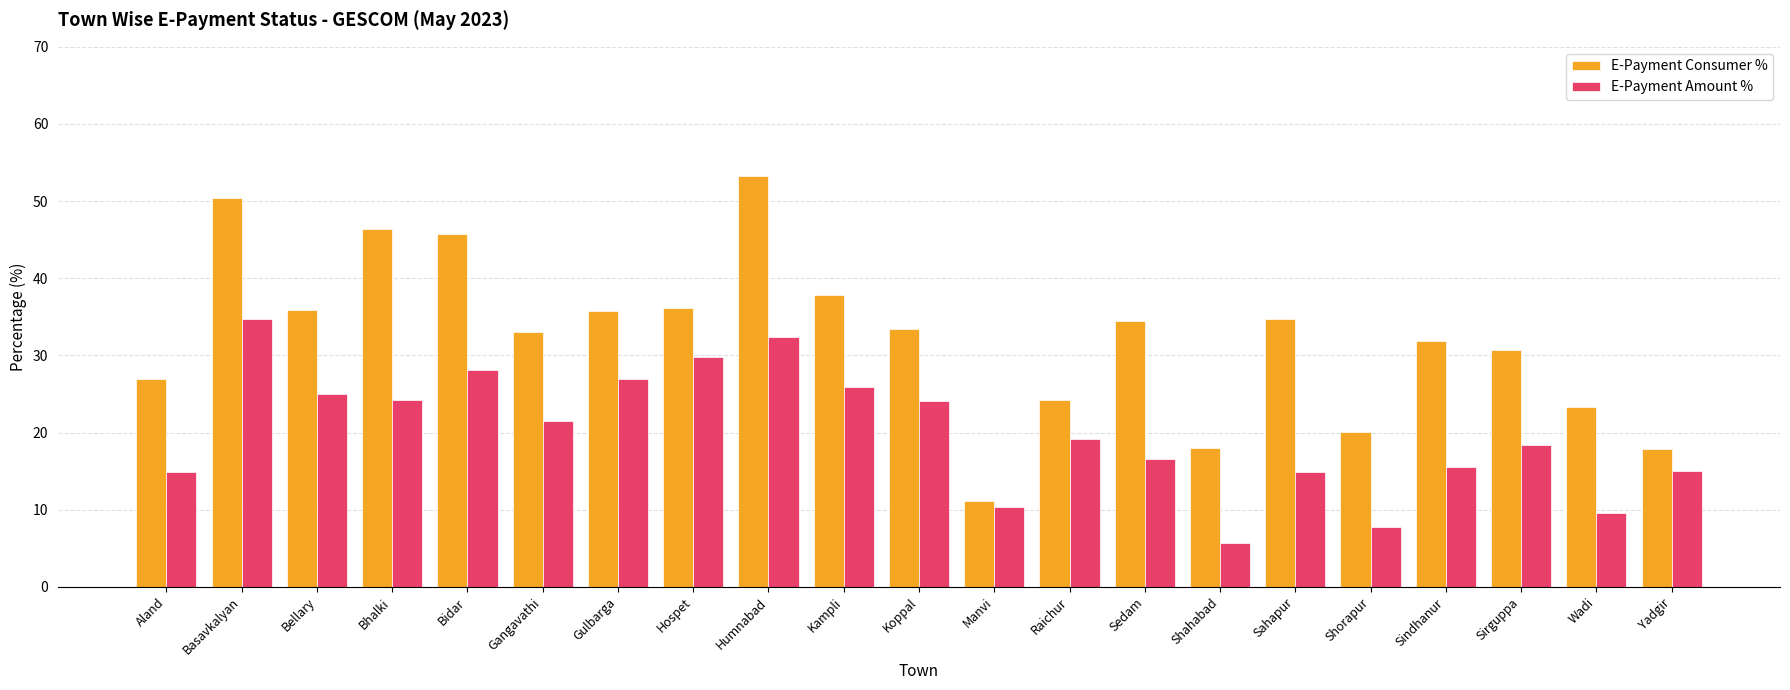

Which series has the largest range (max minus min)?

E-Payment Consumer %